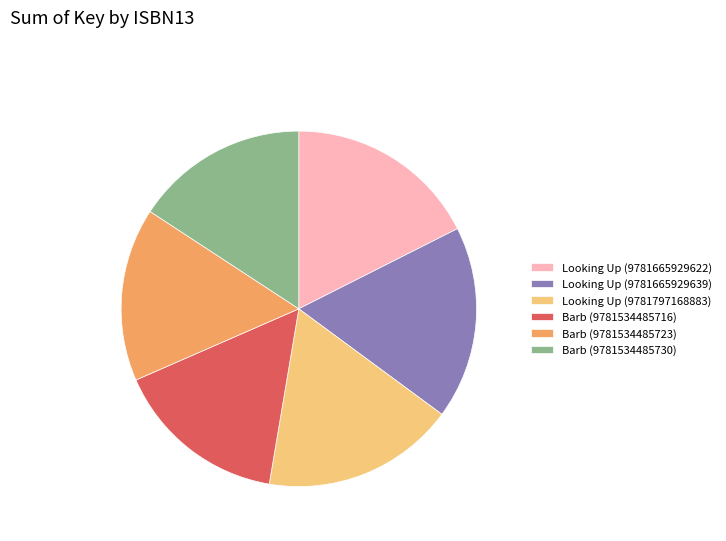

Is Looking Up (9781665929639) the majority of the pie?

No